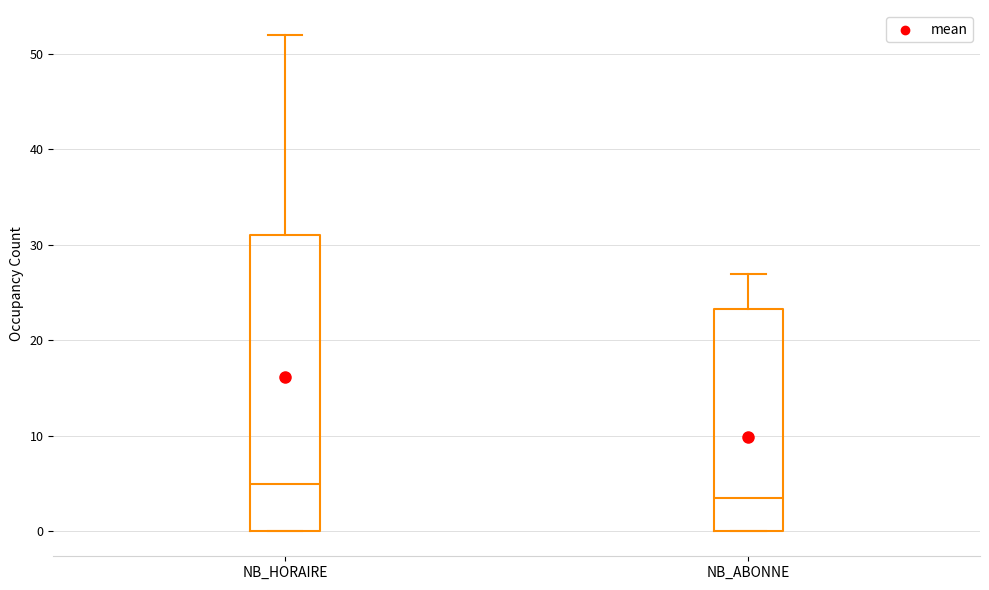

Which box's median line is the highest?

NB_HORAIRE